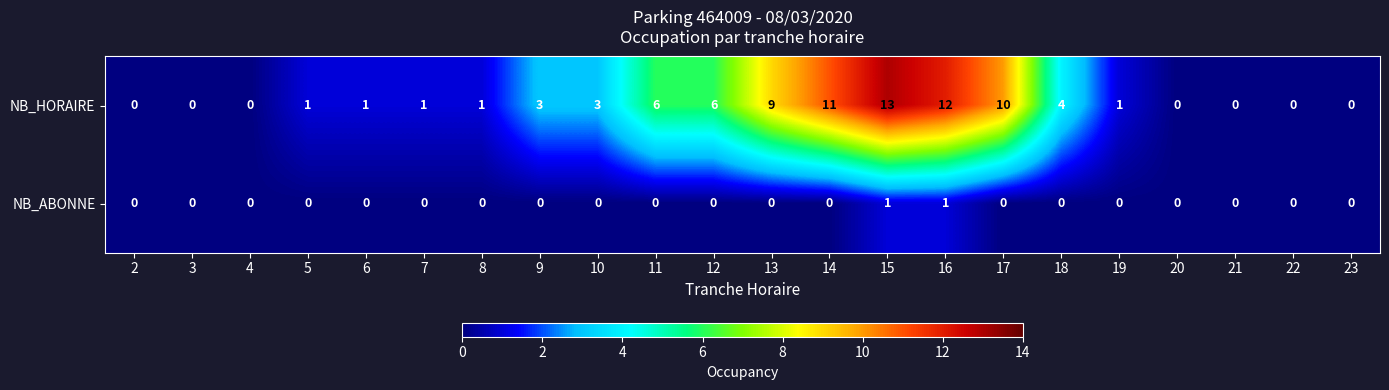

Rank the series at 18 from highest to lowest value.

NB_HORAIRE, NB_ABONNE